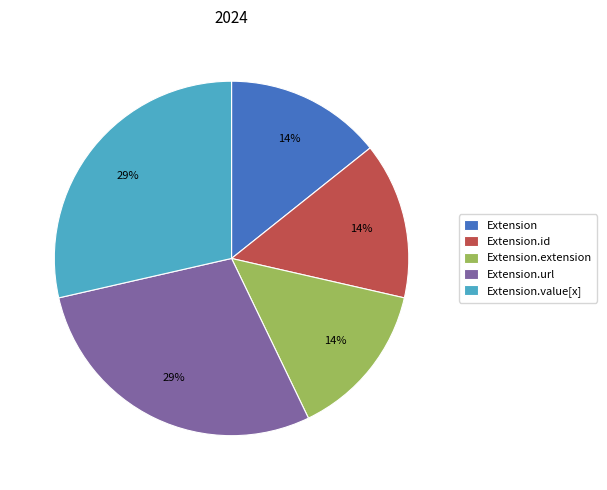

How many segments does this pie chart have?

5